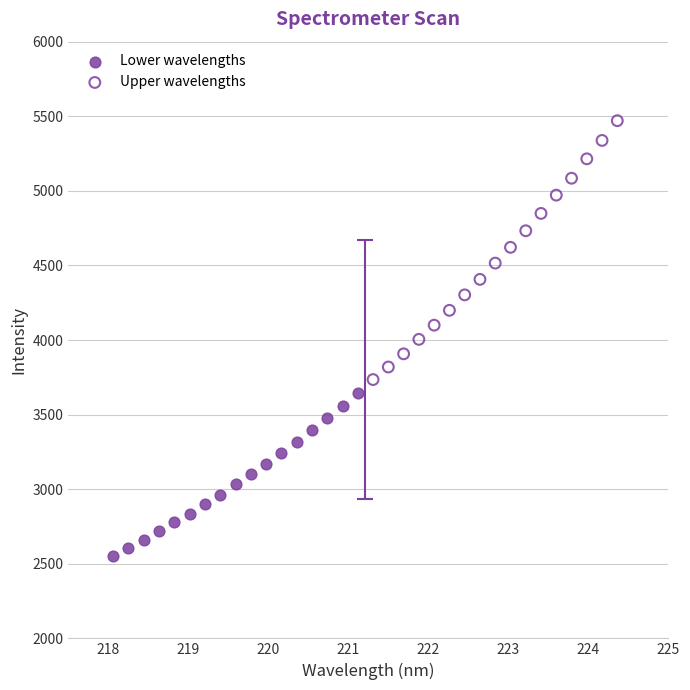

Which series has the largest Y range (max minus min)?

Upper wavelengths